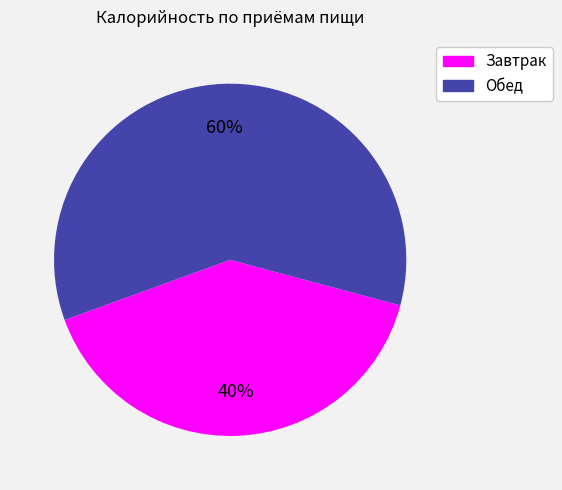

To the nearest percent, what is the average slice percentage?

50%